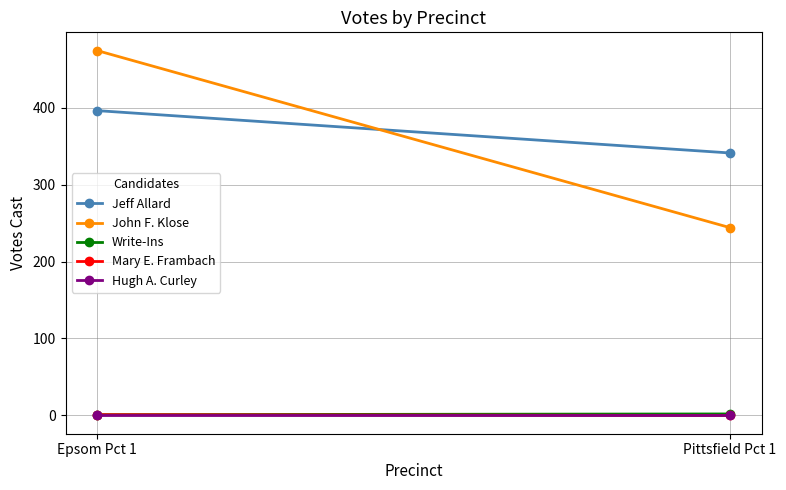

What is the maximum value for Write-Ins?

2